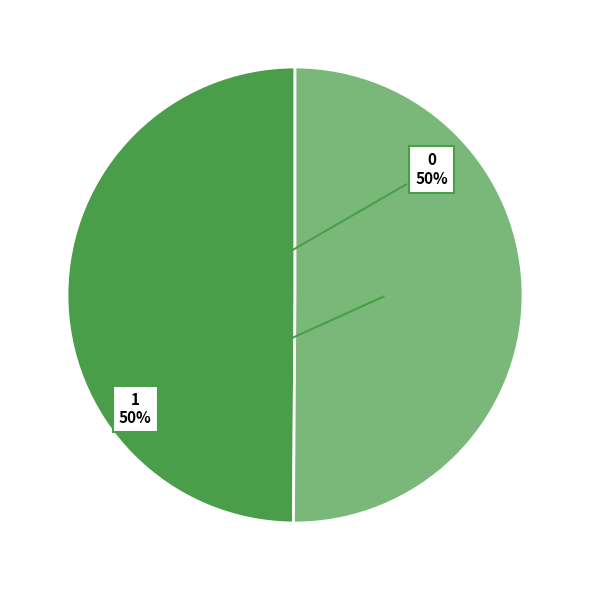

Is it true that 0 is 36% of the pie?

False